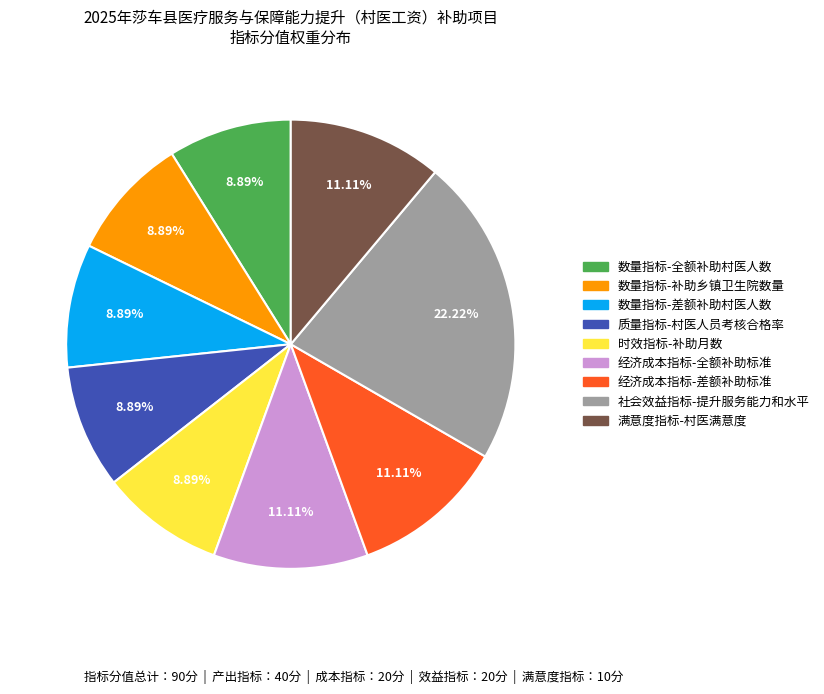

True or false: 社会效益指标-提升服务能力和水平 accounts for 22% of the total.

True